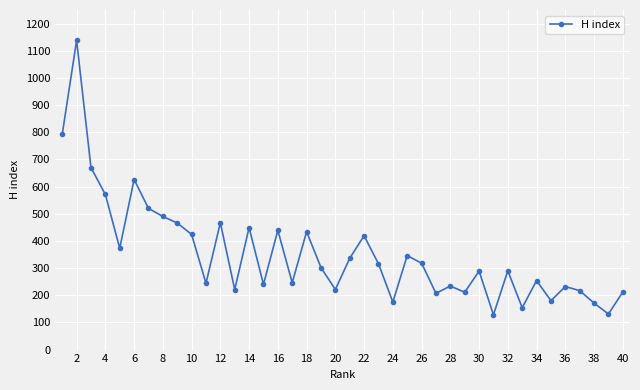

What is the value of the 12th point from the left?

467